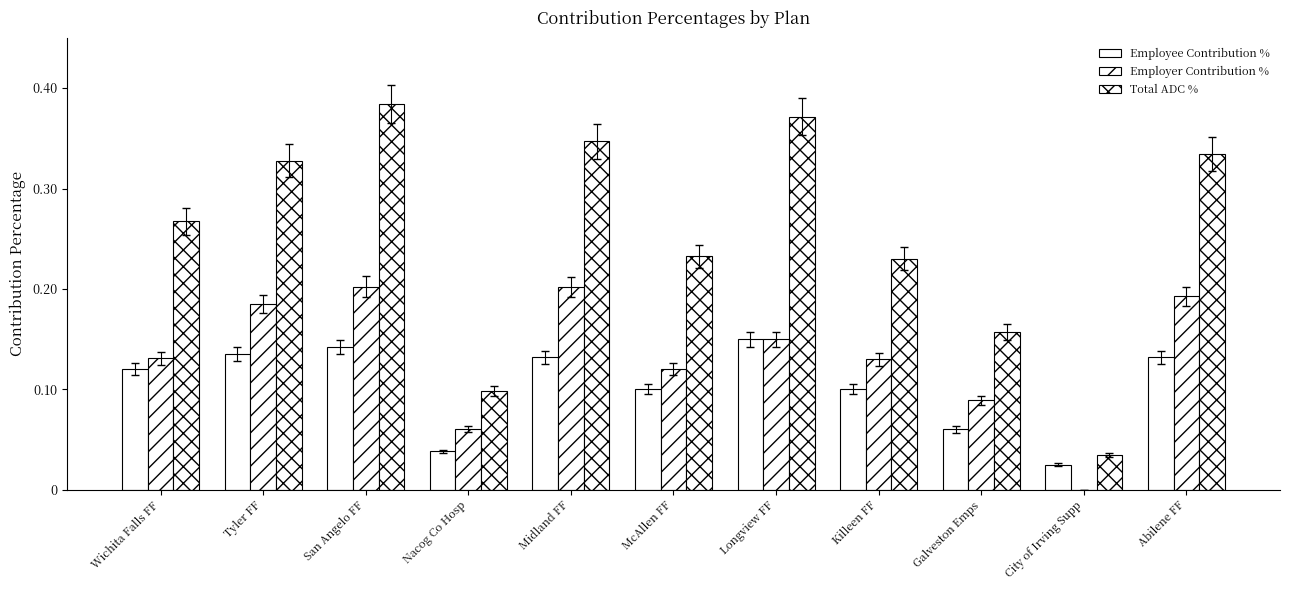

What is the label of the 5th bar from the left?

Midland FF